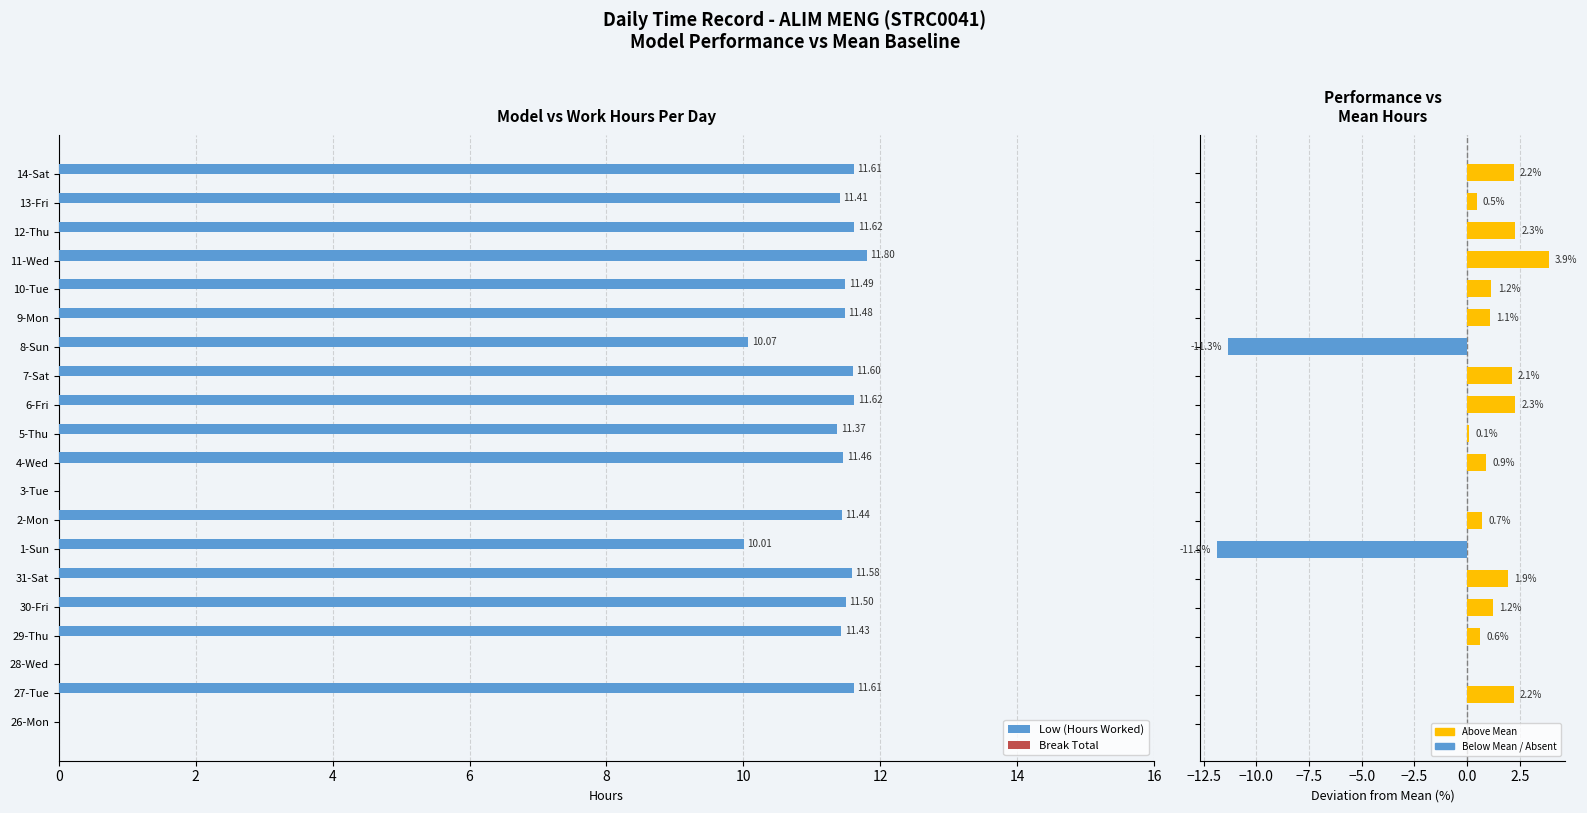

Is the value of Low (Hours Worked) at 11 greater than the value of Break Total at 17?

Yes